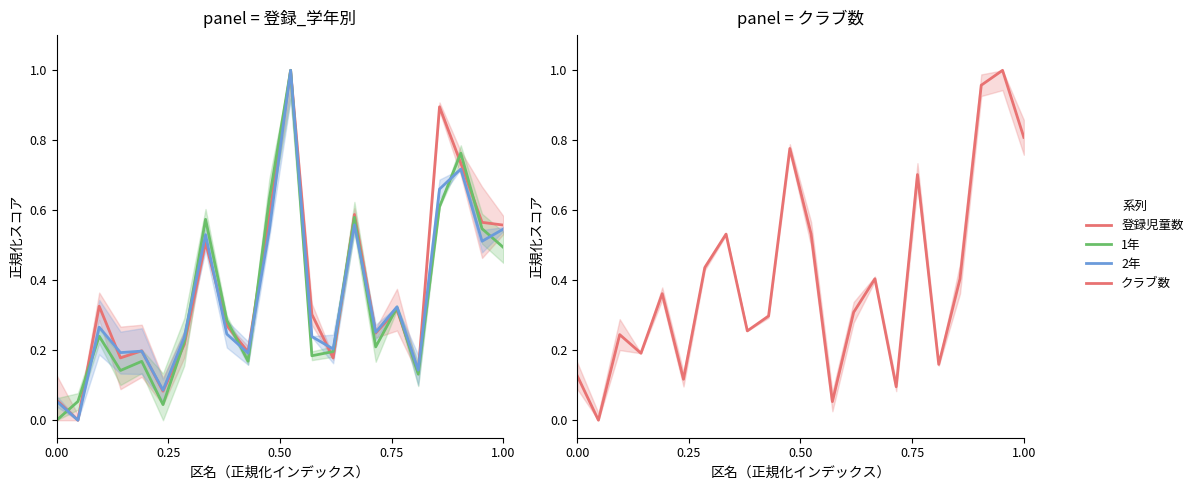

How many lines are shown in the chart?

4